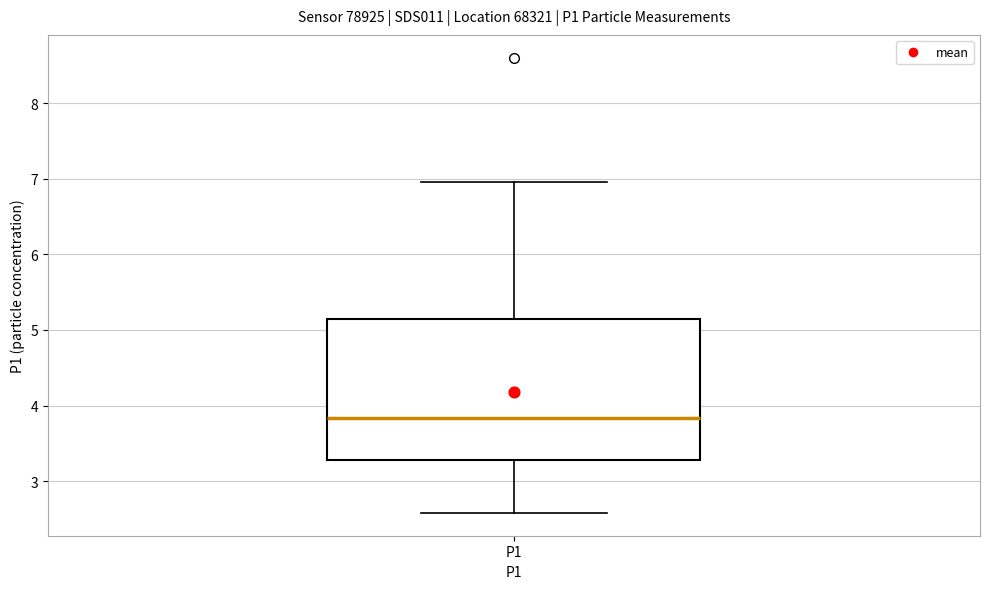

Transcribe this box plot: give where the median line is, the range the box spans, and where the two whiskers end, as read against the y-axis. The values are not printed on the chart, so give them approximately, as read against the axis.

median 3.8, box 3.3 to 5.1, whiskers 2.6 to 7.0